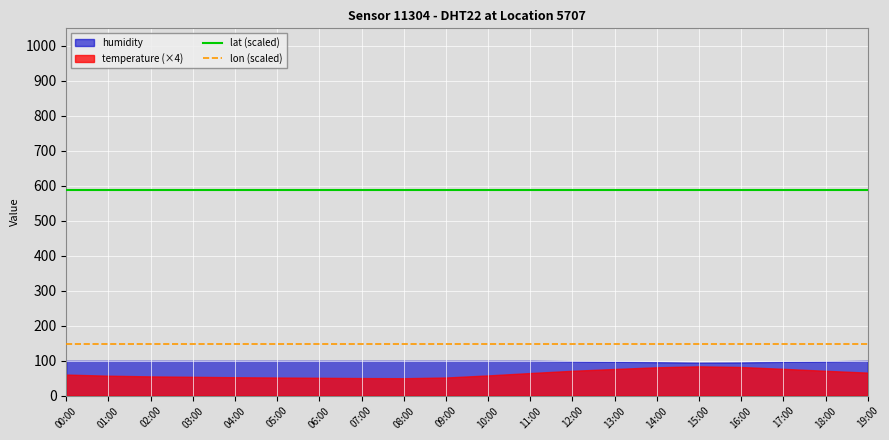

True or false: lat (scaled) and lon (scaled) intersect in this chart.

False